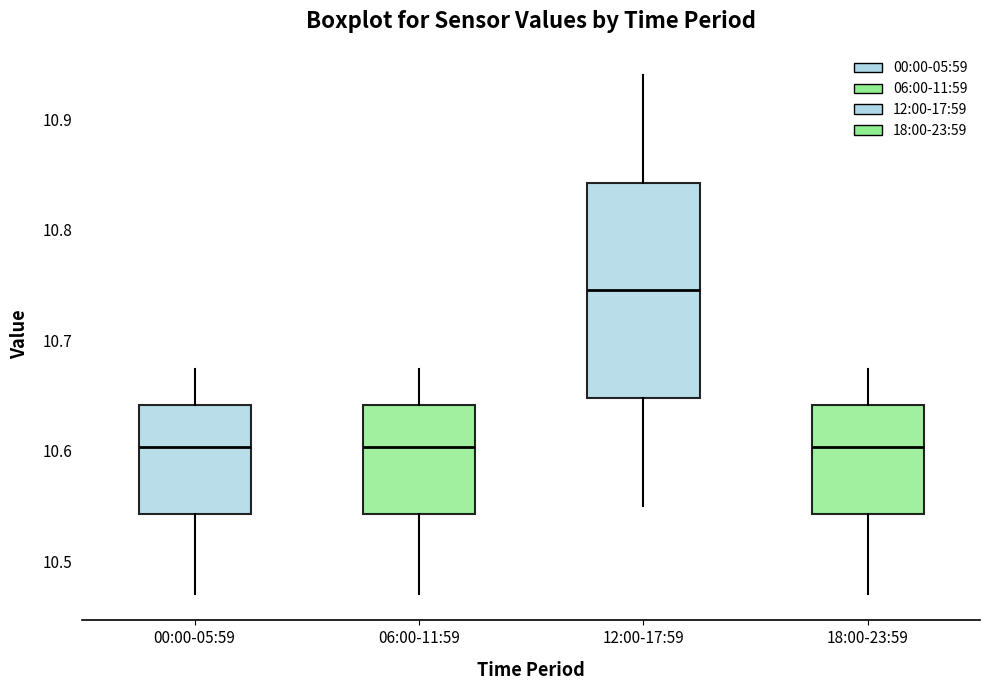

Reading left to right, read every box against the y-axis: the position of its median line, the range the box covers, and the ends of its whiskers. The values are not printed on the chart, so give them approximately, as read against the axis.

00:00-05:59: median 10.60, box 10.54 to 10.64, whiskers 10.47 to 10.67
06:00-11:59: median 10.60, box 10.54 to 10.64, whiskers 10.47 to 10.67
12:00-17:59: median 10.75, box 10.65 to 10.84, whiskers 10.55 to 10.94
18:00-23:59: median 10.60, box 10.54 to 10.64, whiskers 10.47 to 10.67